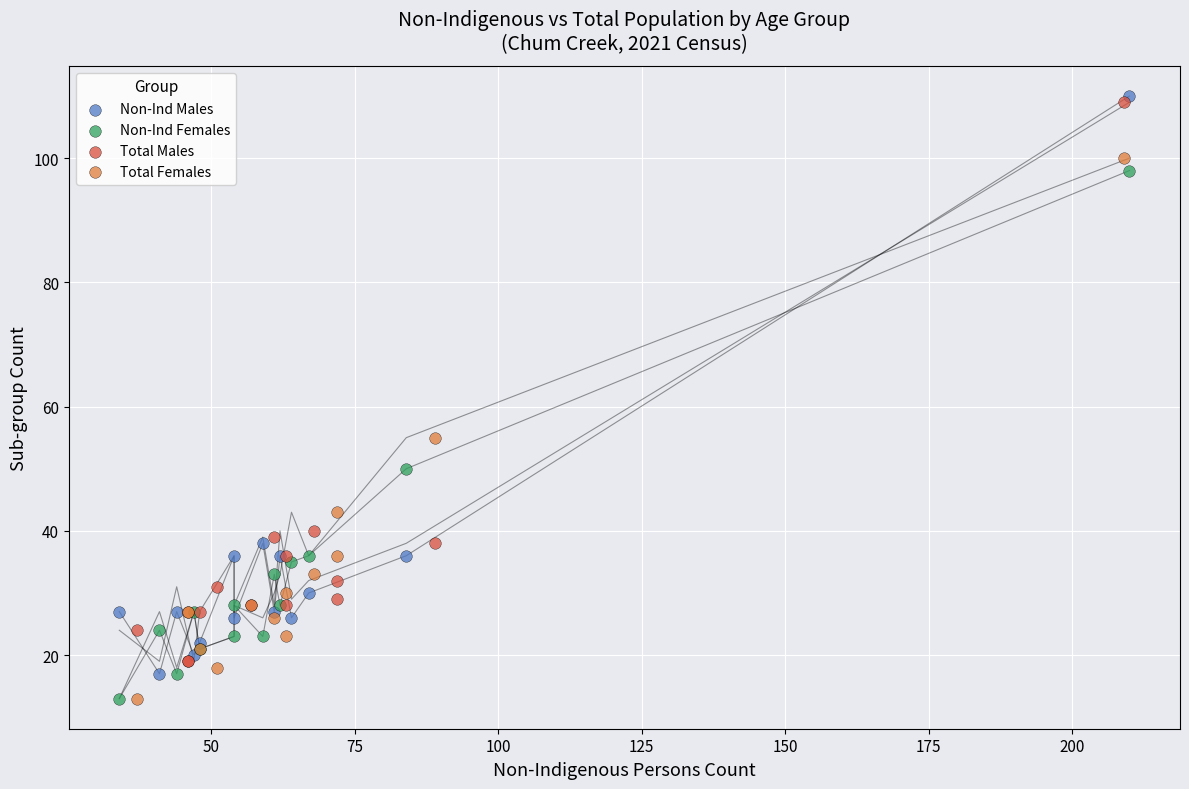

Which series has the widest spread of Y values?

Non-Ind Males